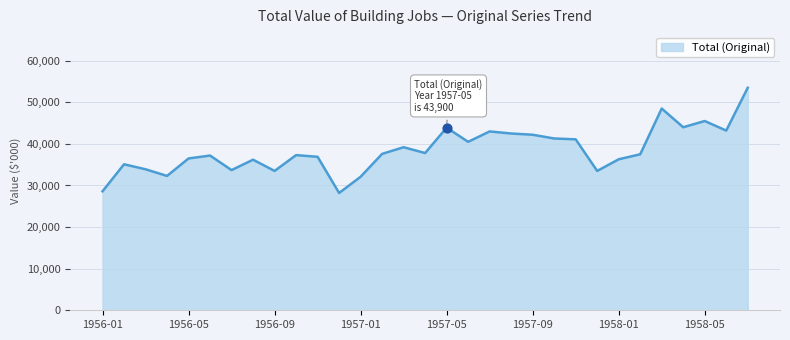

What is the maximum value shown in the chart?

53500